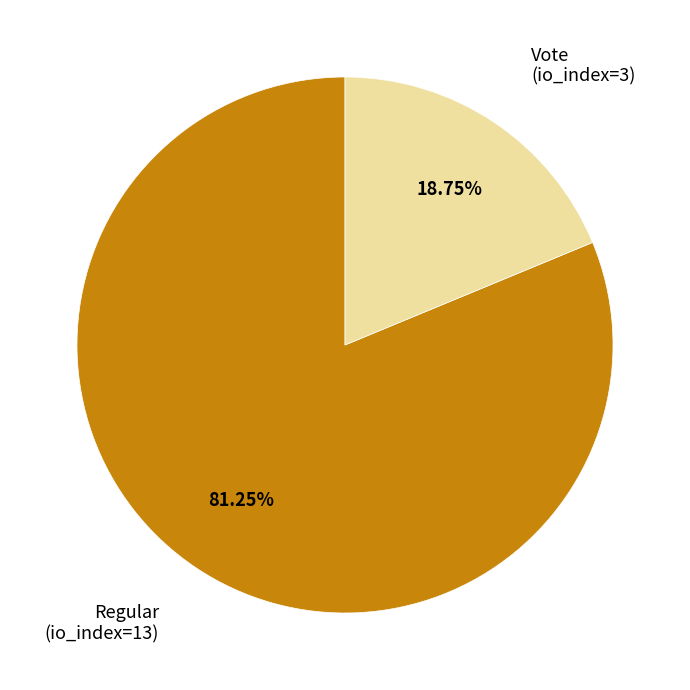

Does any single category account for the majority?

Yes